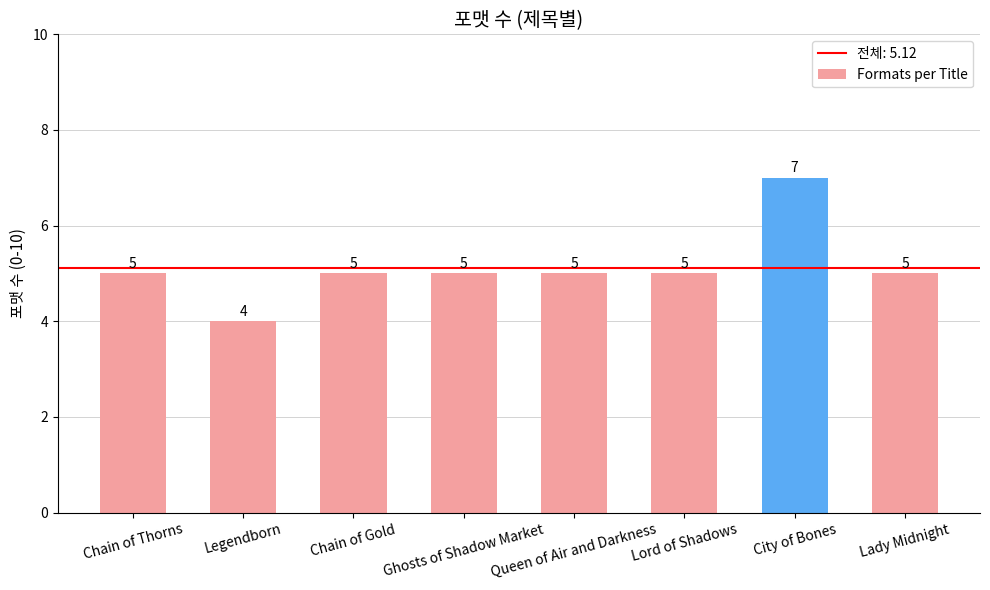

How many data points are less than 5?

1